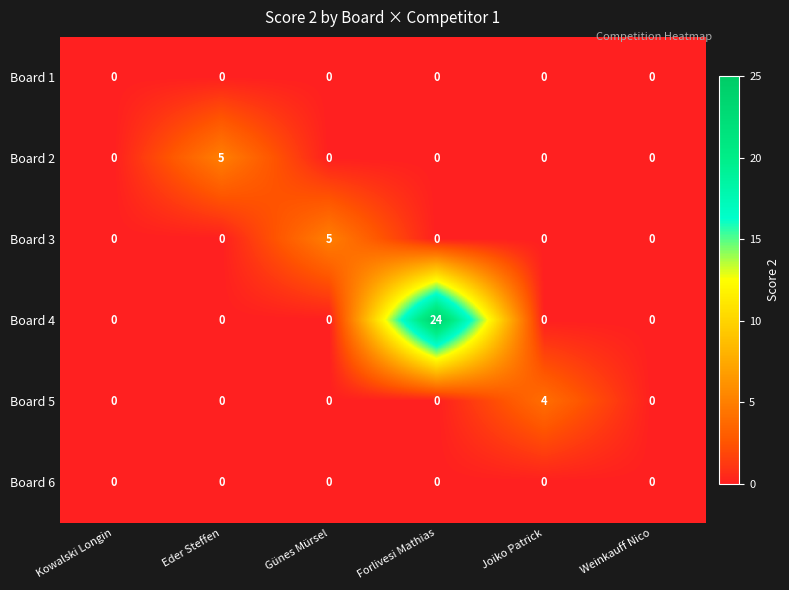

Which series has the largest range (max minus min)?

Board 4